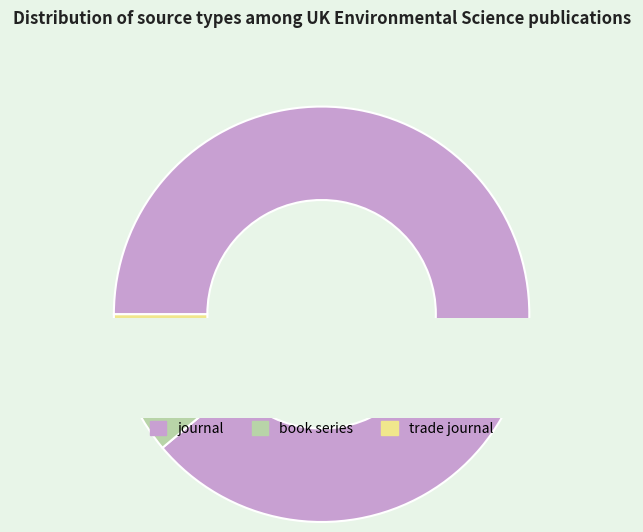

Approximately how many times larger is the value at book series compared to journal?

0.1